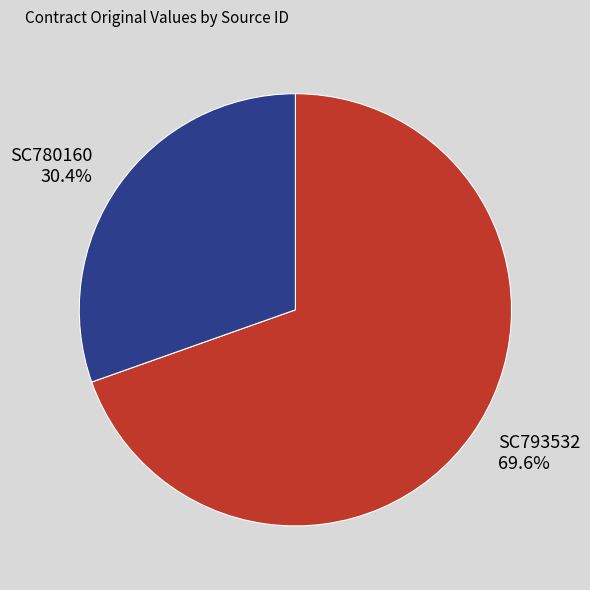

Is it true that SC793532 is 75% of the pie?

False